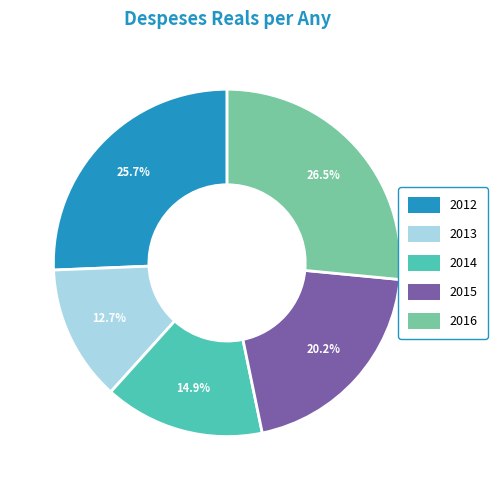

What is the largest slice in the pie chart?

2016